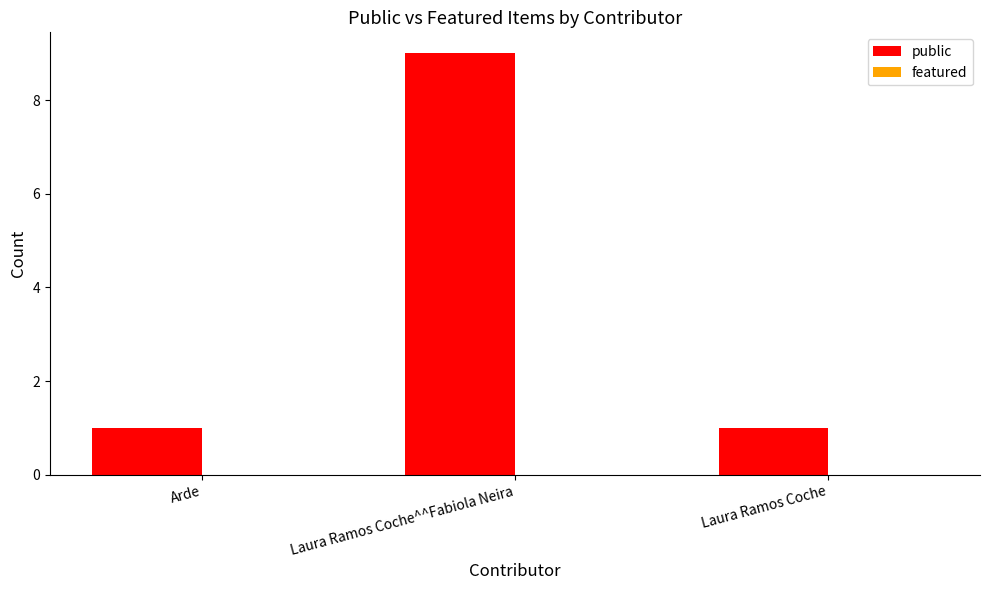

The chart shows a value of 9 at Laura Ramos Coche^^Fabiola Neira. True or false?

True